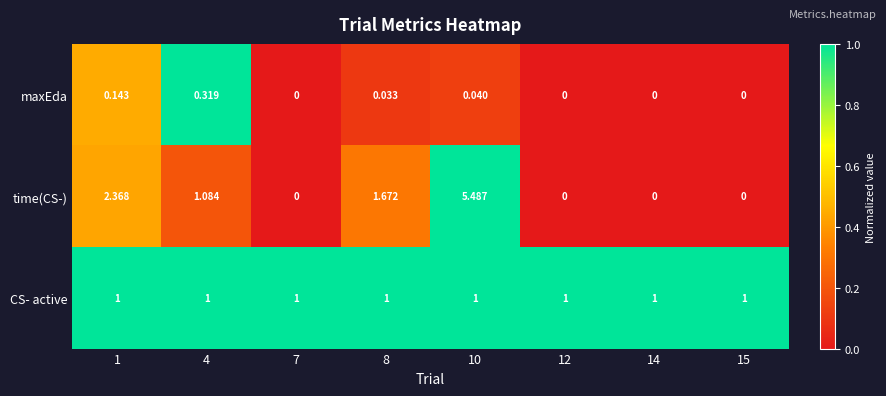

What is the difference between the highest and lowest values at 10?

5.4